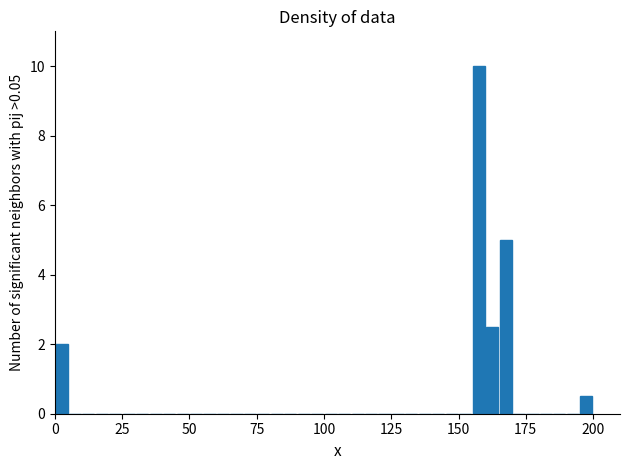

Around what value on the x-axis is the tallest bar? Give the approximate position of its centre, as read against the axis.

160